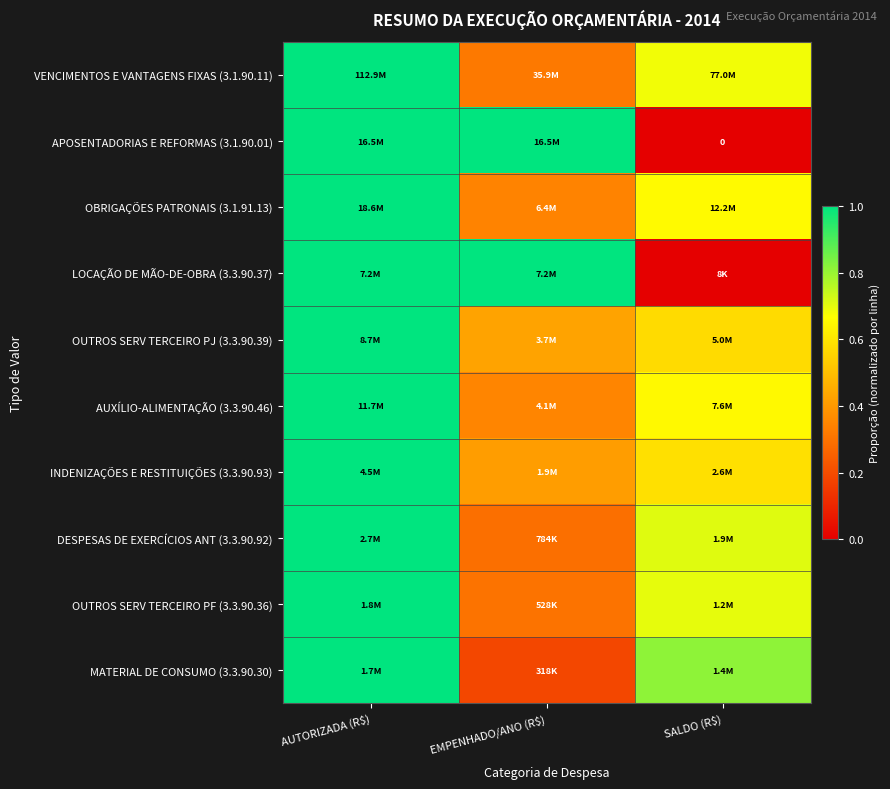

How many OBRIGAÇÕES PATRONAIS (3.1.91.13) values are between 0 and 1?

3